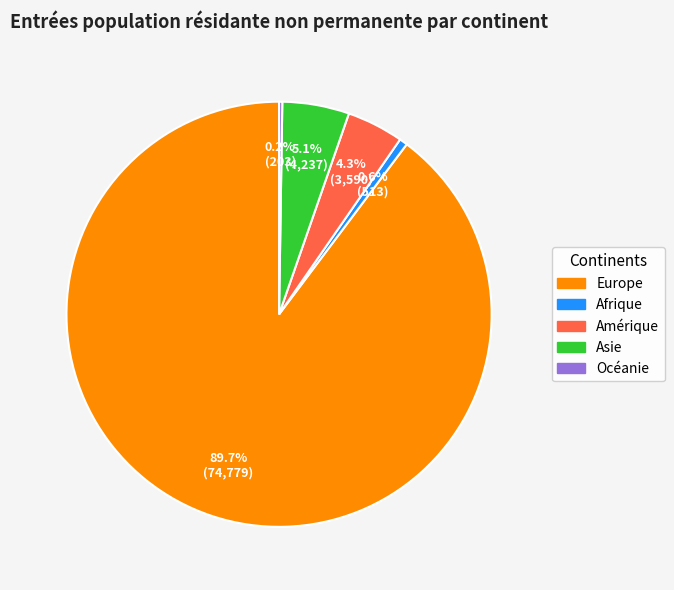

What is the majority slice?

Europe